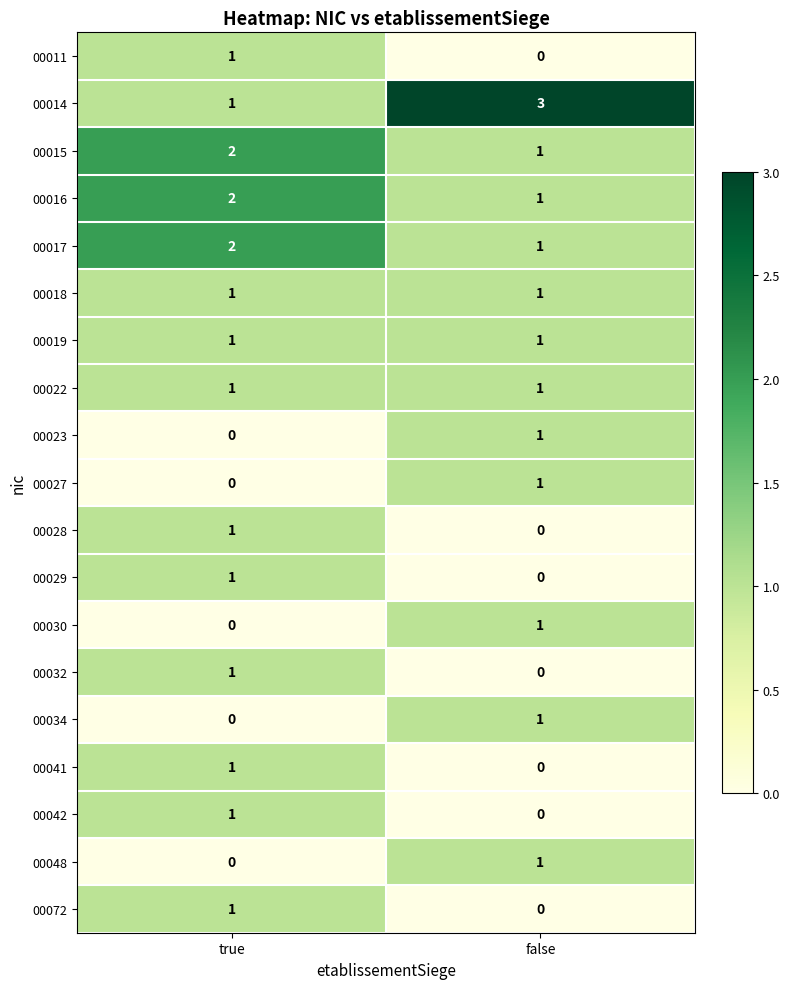

What is the sum of all 00016 values?

3